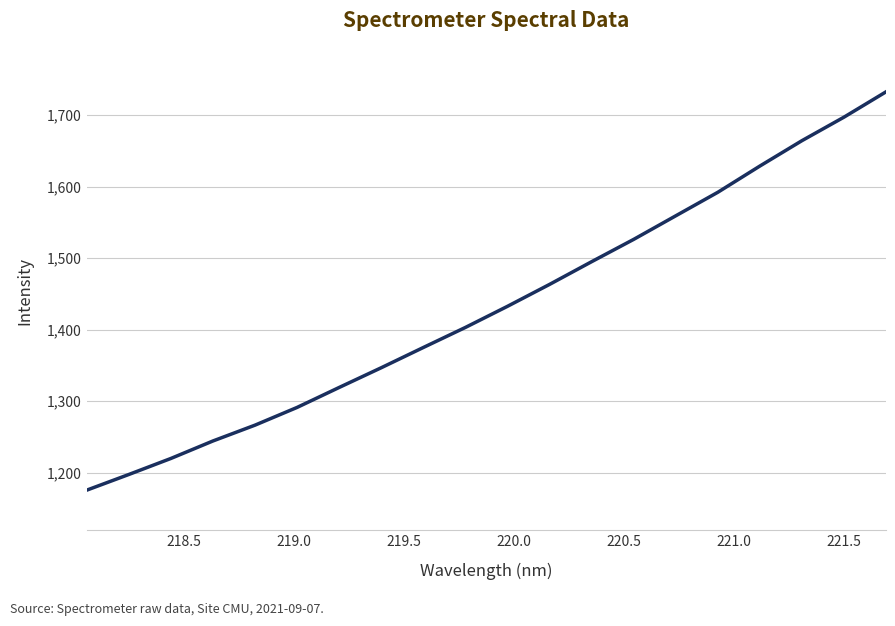

What is the smallest value displayed?

1175.5